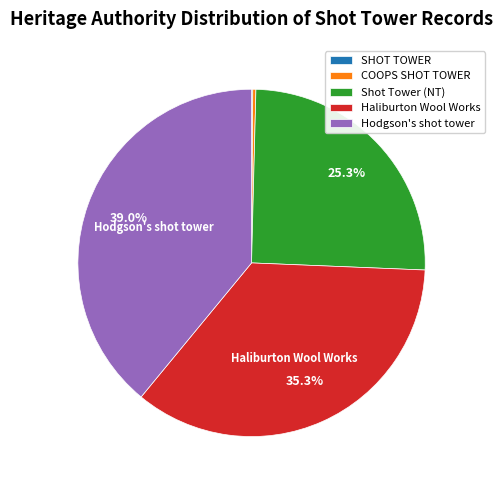

To the nearest percent, what is the difference between the largest and smallest slice percentages?

39%